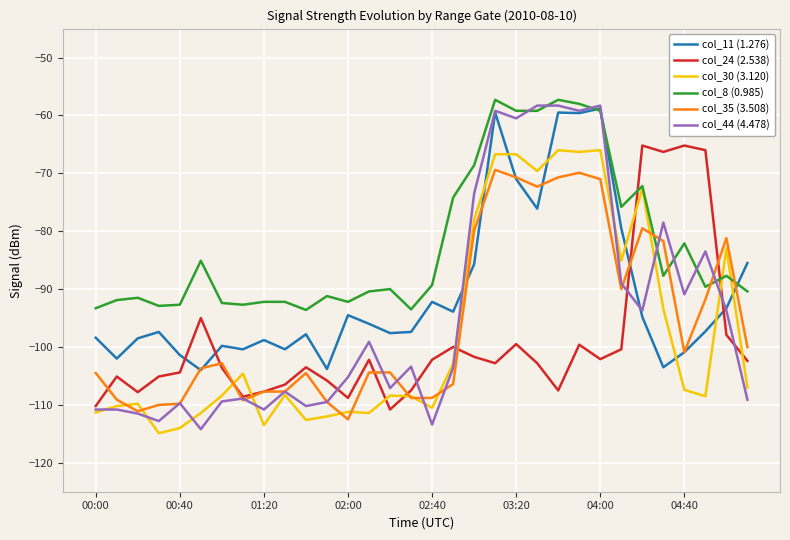

What is the maximum value for col_24 (2.538)?

-65.2